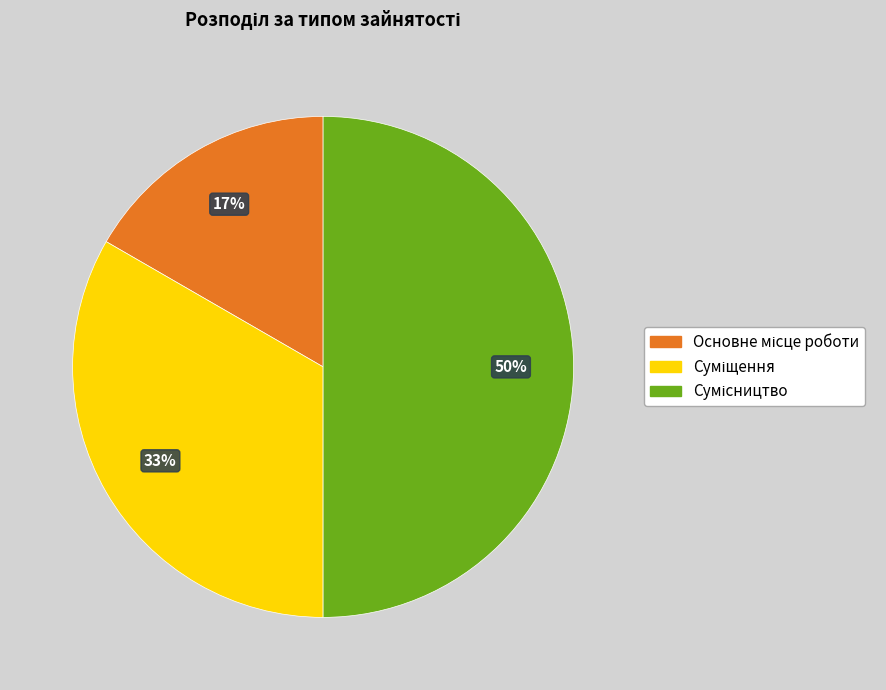

To the nearest percent, what is the difference between the largest and smallest slice percentages?

33%